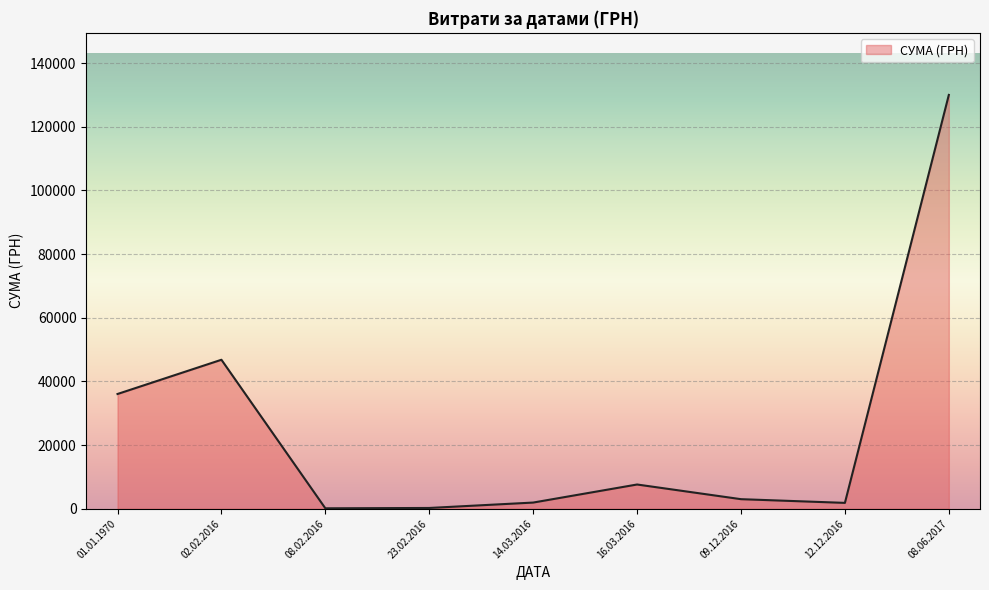

Where is the data nearest to the value 65067?

02.02.2016